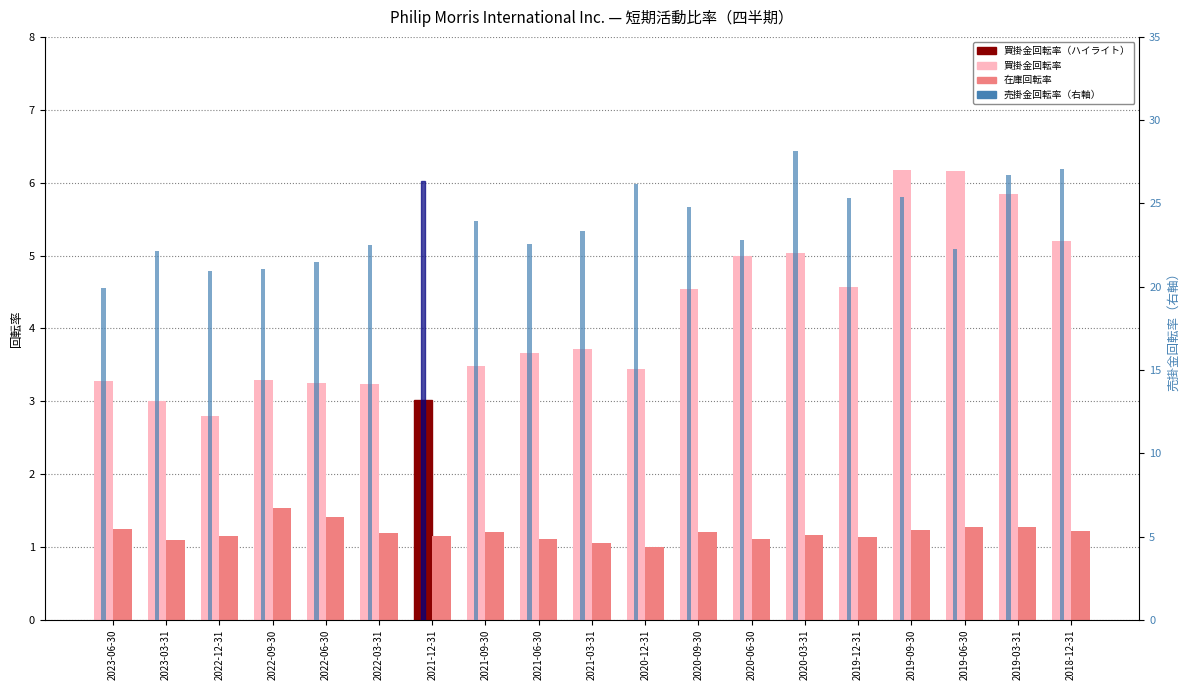

At 2021-09-30, list the series in order from largest to smallest.

売掛金回転率, 買掛金回転率, 在庫回転率